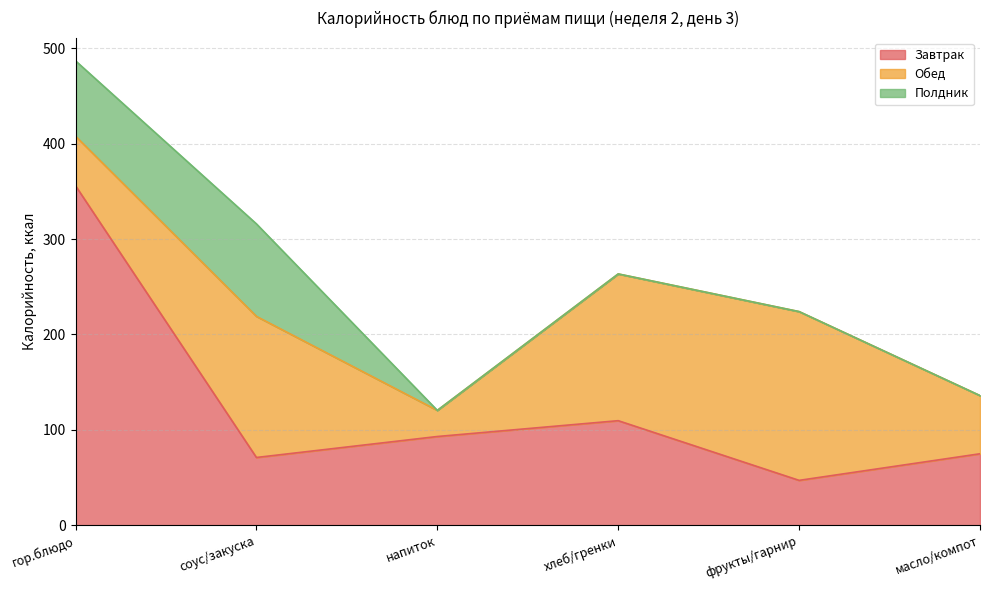

Is the value of Полдник at напиток greater than the value of Завтрак at напиток?

No